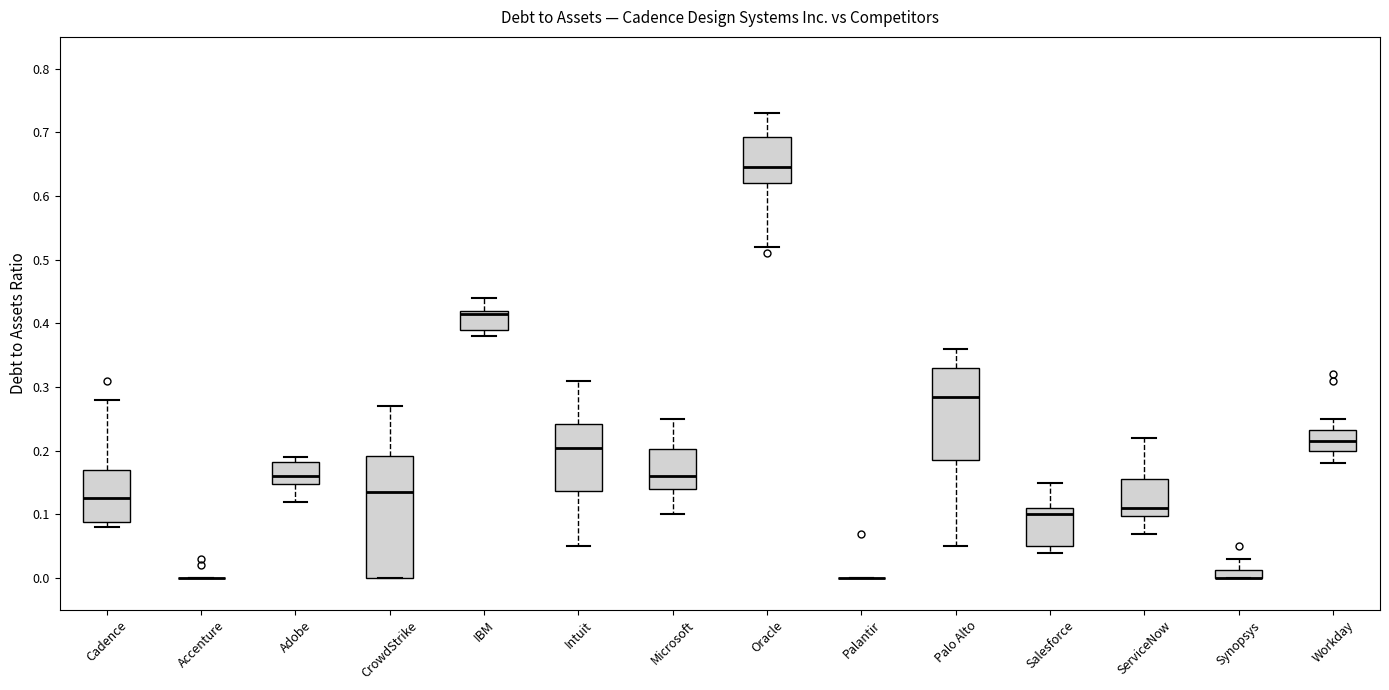

Comparing the boxes themselves (not the whiskers), which one is the tallest?

CrowdStrike